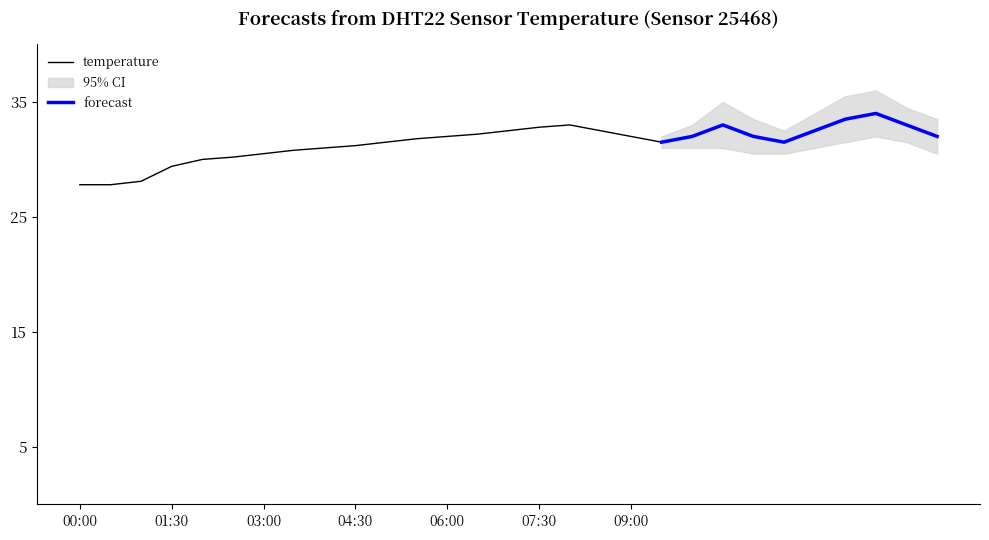

What is the lowest value of the temperature series?

27.8